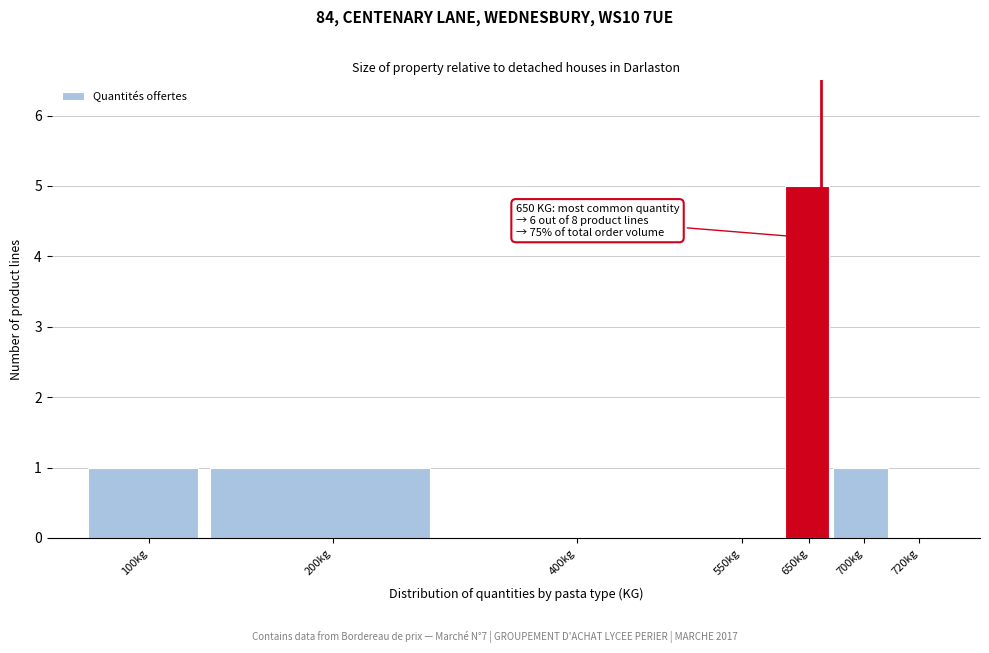

Reading left to right, transcribe all the data shown in this chart.

100kg=1	200kg=1	400kg=0	550kg=0	650kg=5	700kg=1	720kg=0